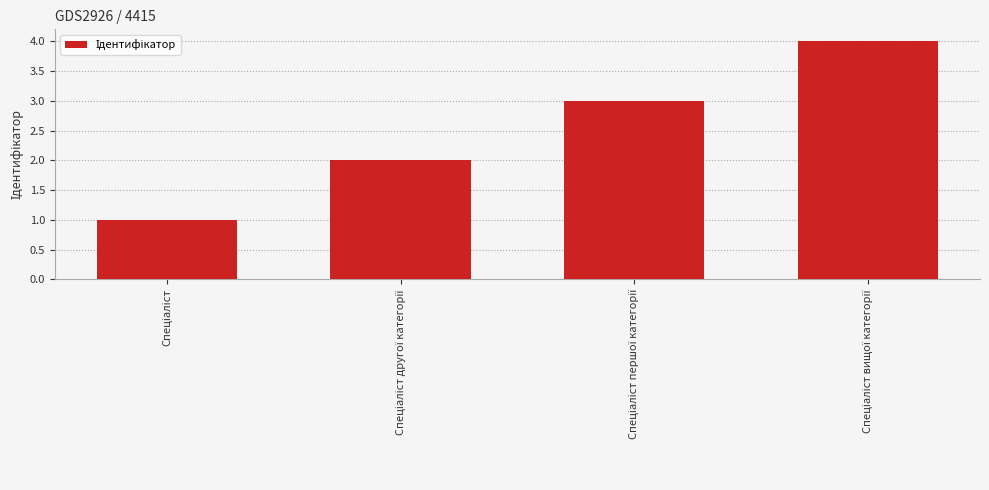

What is the smallest value displayed?

1